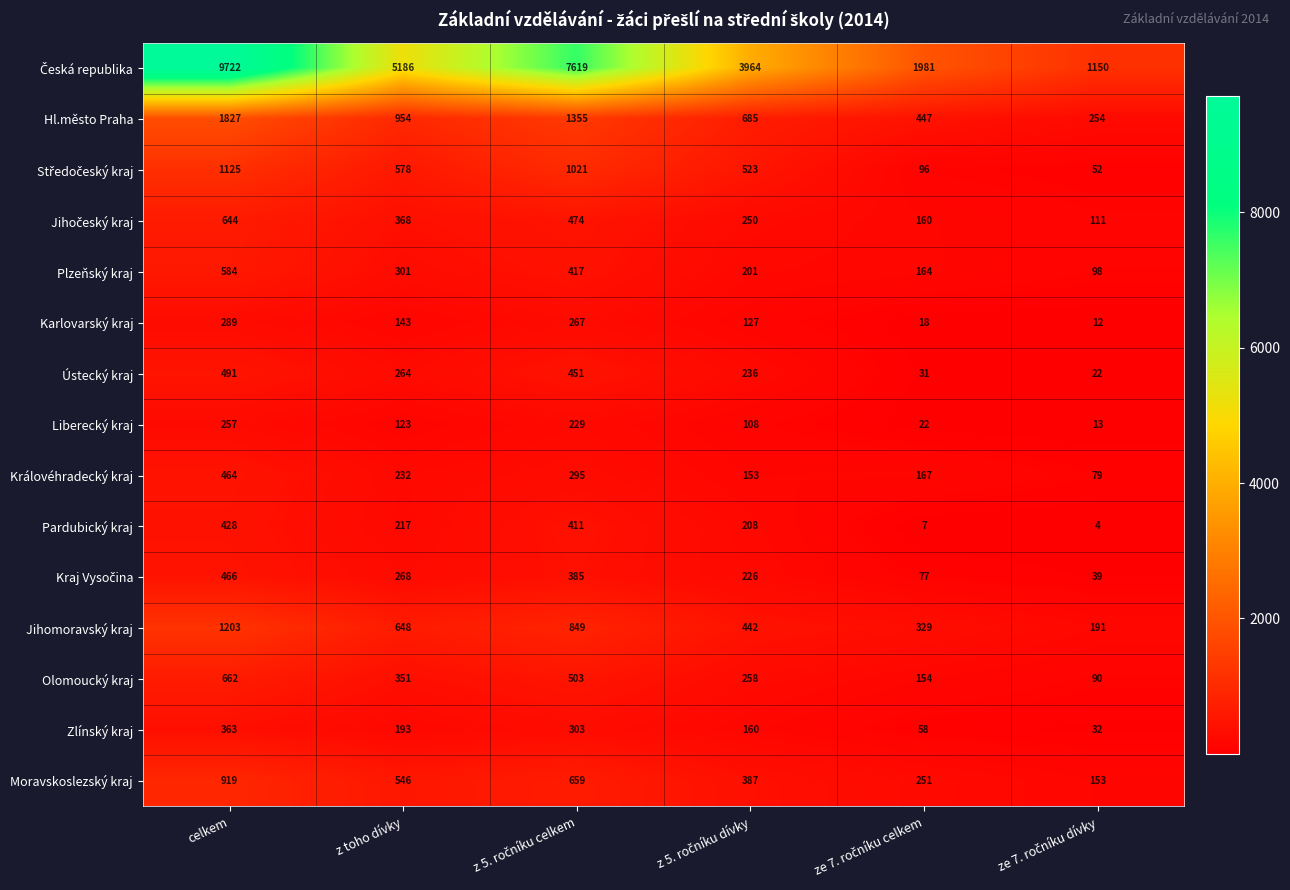

What is the difference between the maximum and second lowest values in the Karlovarský kraj series?

271